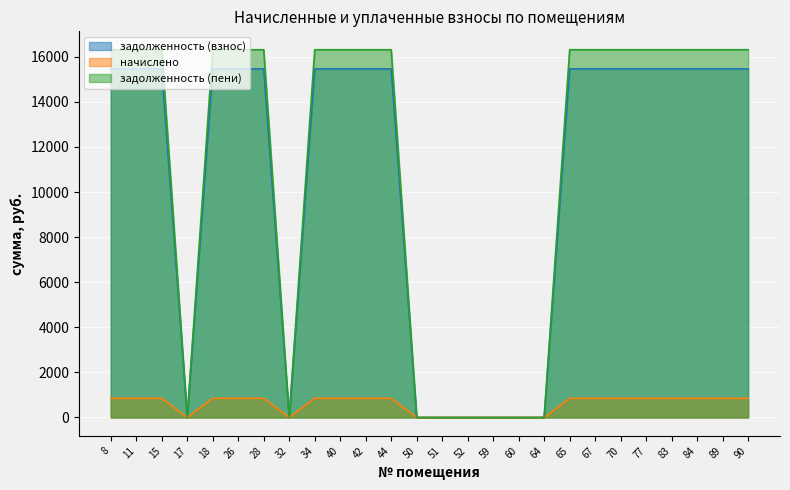

Reading right to left, what are all the values shown in this chart?

задолженность (взнос): 90=15462.0	89=15462.0	84=15462.0	83=15462.0	77=15462.0	70=15462.0	67=15462.0	65=15462.0	64=0.0	60=0.0	59=0.0	52=0.0	51=0.0	50=0.0	44=15462.0	42=15462.0	40=15462.0	34=15462.0	32=0.0	28=15462.0	26=15462.0	18=15462.0	17=0.0	15=15462.0	11=15462.0	8=15462.0
начислено: 90=850.5	89=850.5	84=850.5	83=850.5	77=850.5	70=850.5	67=850.5	65=850.5	64=0.0	60=0.0	59=0.0	52=0.0	51=0.0	50=0.0	44=850.5	42=850.5	40=850.5	34=850.5	32=0.0	28=850.5	26=850.5	18=850.5	17=0.0	15=850.5	11=850.5	8=850.5
задолженность (пени): 90=16312.5	89=16312.5	84=16312.5	83=16312.5	77=16312.5	70=16312.5	67=16312.5	65=16312.5	64=0.0	60=0.0	59=0.0	52=0.0	51=0.0	50=0.0	44=16312.5	42=16312.5	40=16312.5	34=16312.5	32=0.0	28=16312.5	26=16312.5	18=16312.5	17=0.0	15=16312.5	11=16312.5	8=16312.5